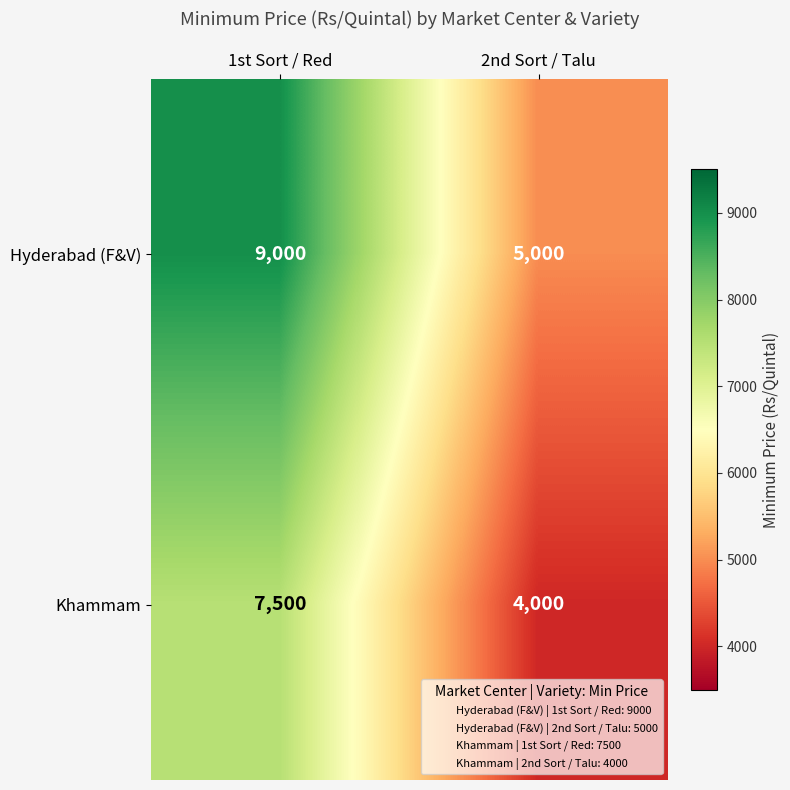

Read the Hyderabad (F&V) value at 2nd Sort / Talu, to the nearest 10.

5000